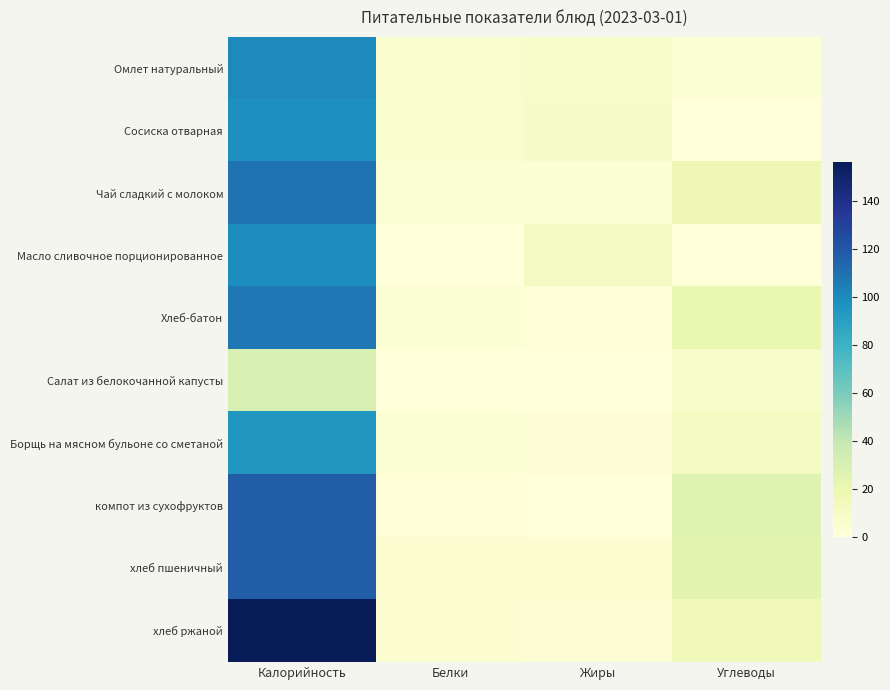

Rank the series at Углеводы from highest to lowest value.

компот из сухофруктов, хлеб пшеничный, Хлеб-батон, Чай сладкий с молоком, хлеб ржаной, Борщь на мясном бульоне со сметаной, Салат из белокочанной капусты, Омлет натуральный, Масло сливочное порционированное, Сосиска отварная